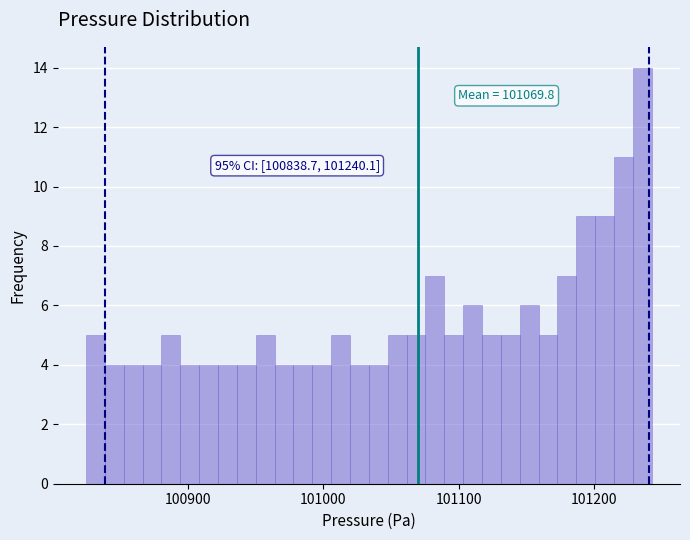

Read against the x-axis, roughly where is the centre of the tallest bar?

101240